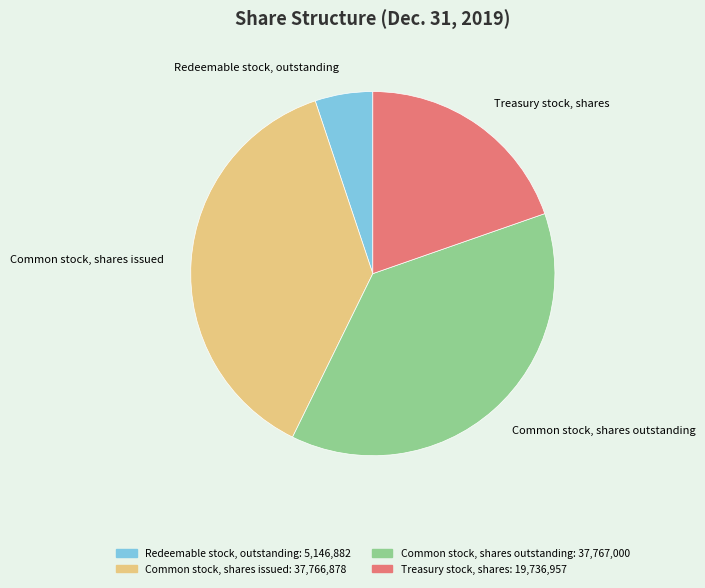

Approximately how many times larger is the value at Common stock, shares issued compared to Redeemable stock, outstanding?

7.3